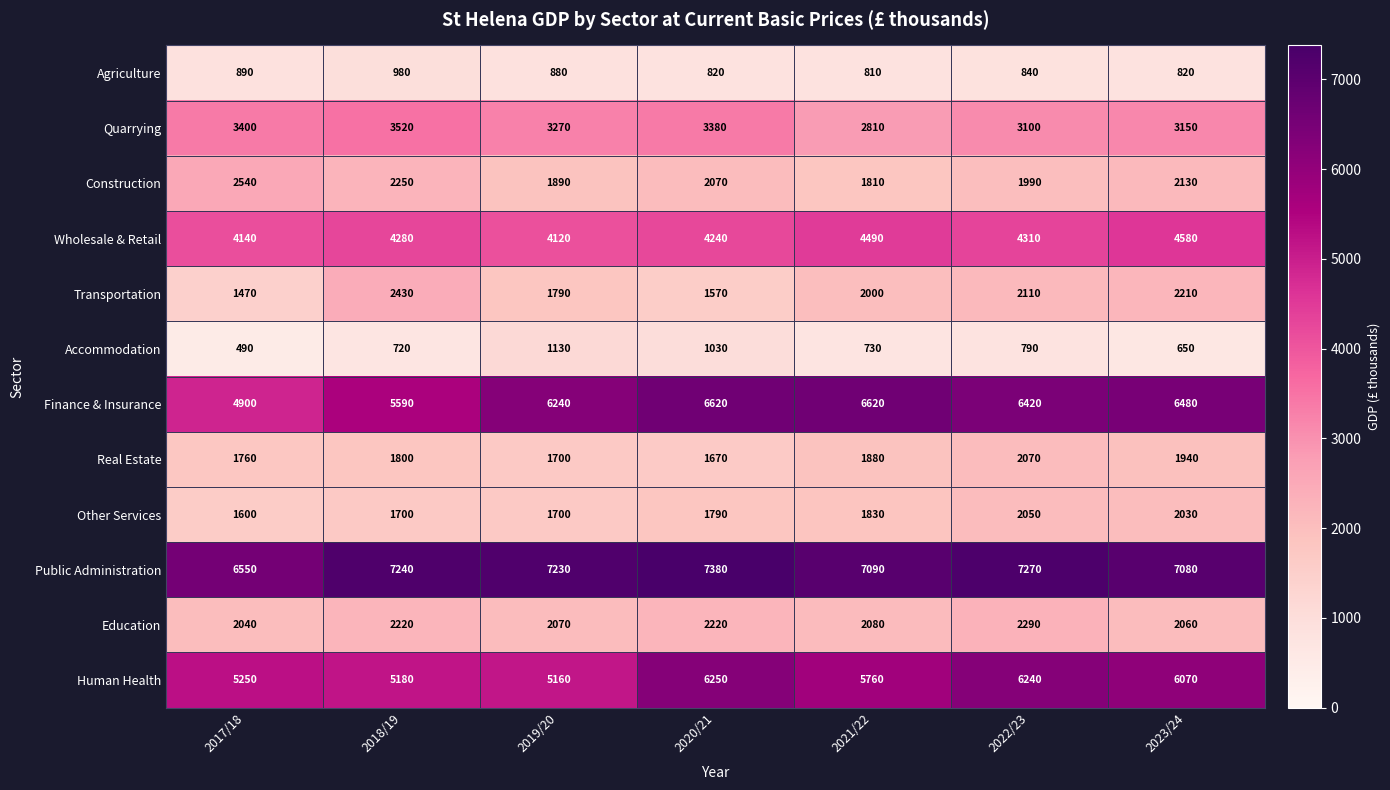

At 2021/22, list the series in order from smallest to largest.

Accommodation, Agriculture, Construction, Other Services, Real Estate, Transportation, Education, Quarrying, Wholesale & Retail, Human Health, Finance & Insurance, Public Administration